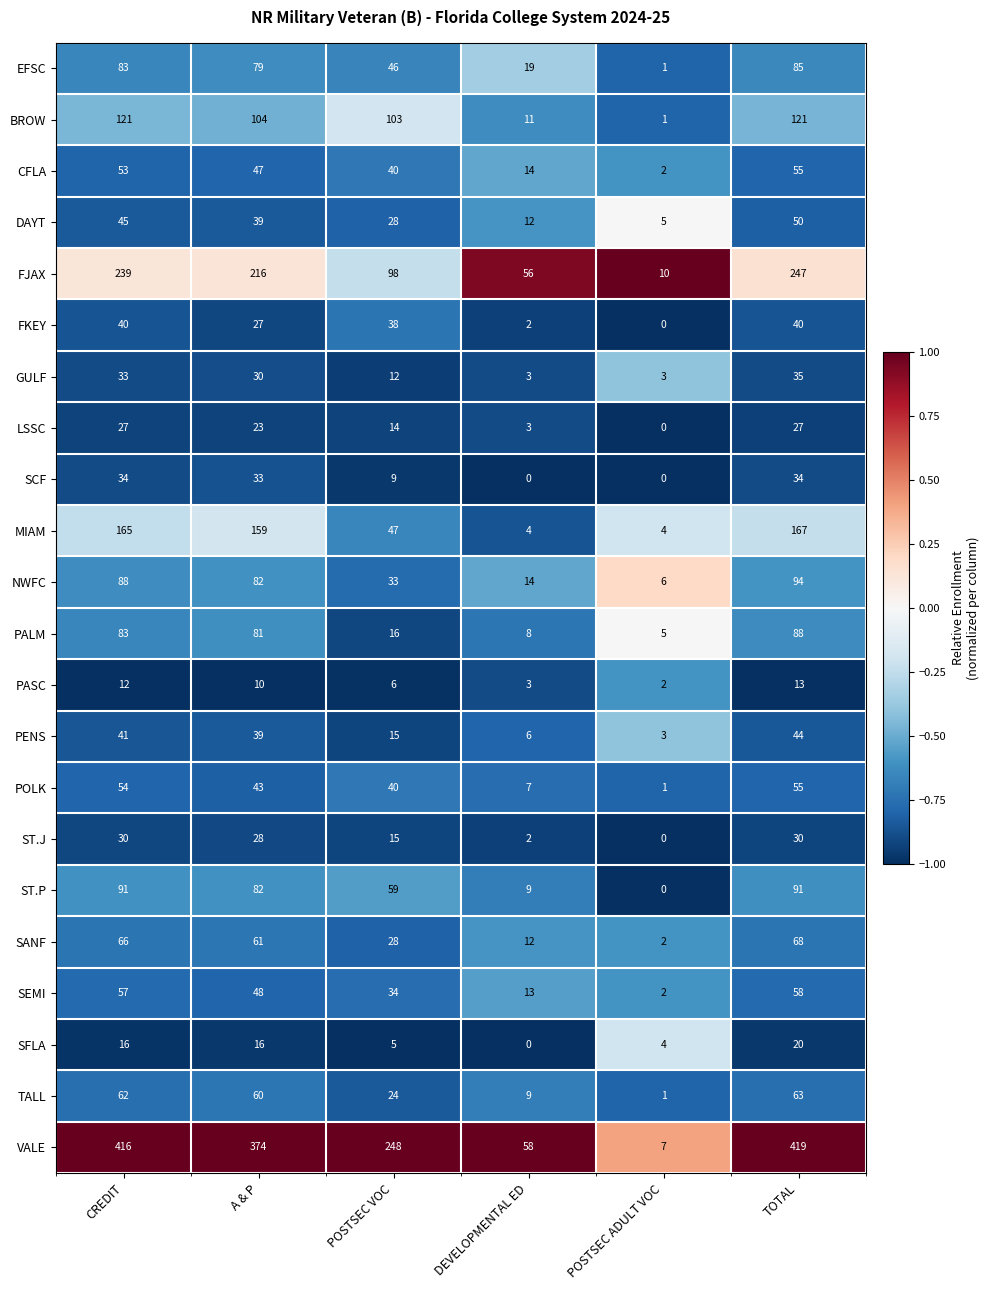

At which category is the sum across all series the highest?

TOTAL